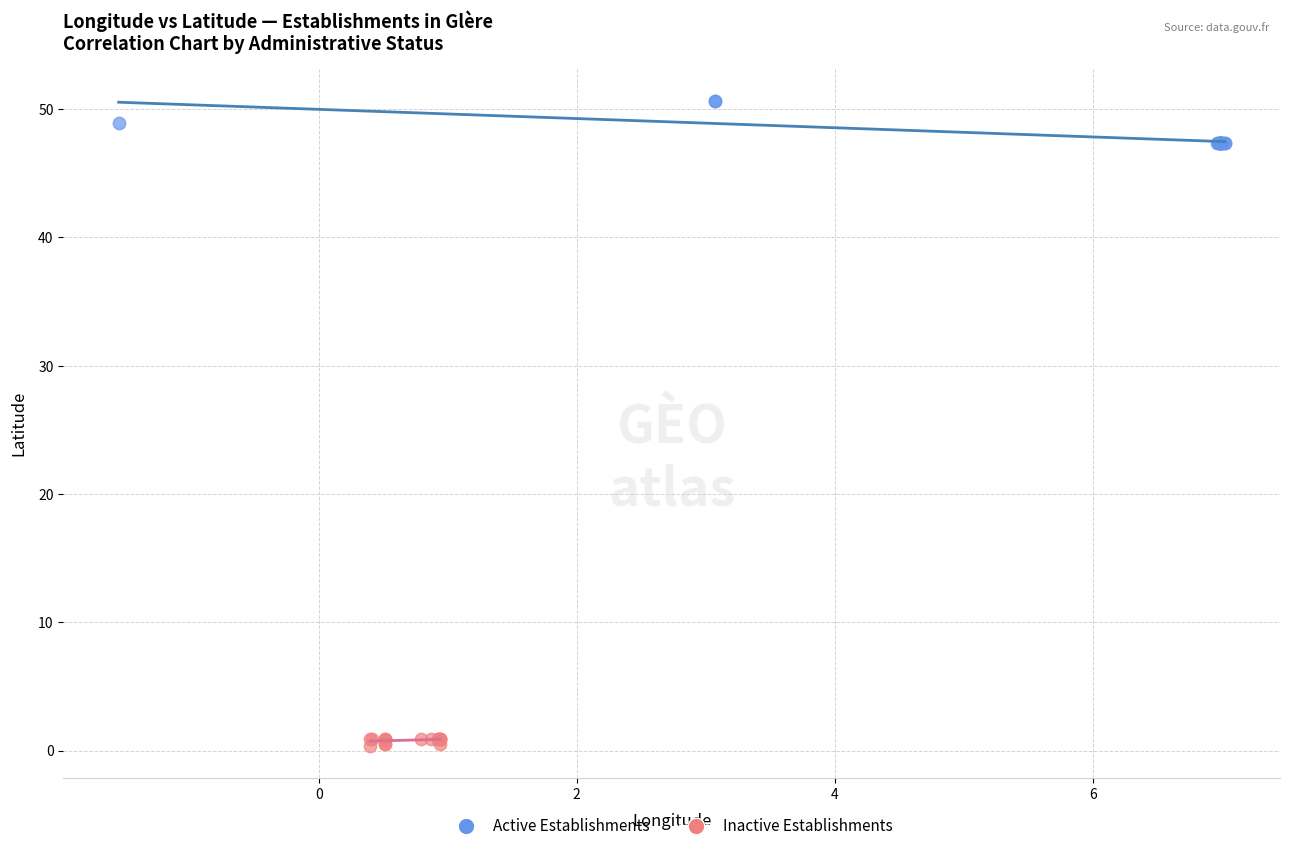

Which series reaches the minimum Y coordinate?

Inactive Establishments